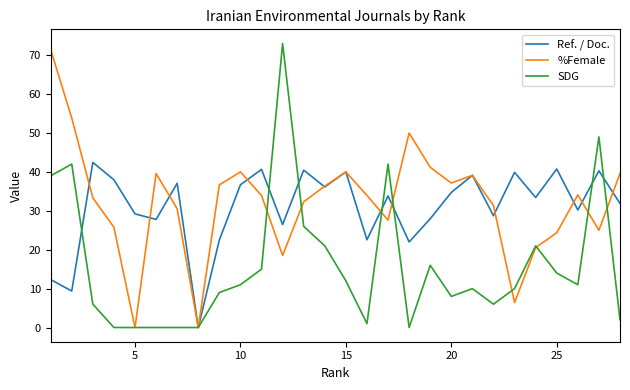

True or false: Ref. / Doc. has more than 0 points higher than both neighbors.

True